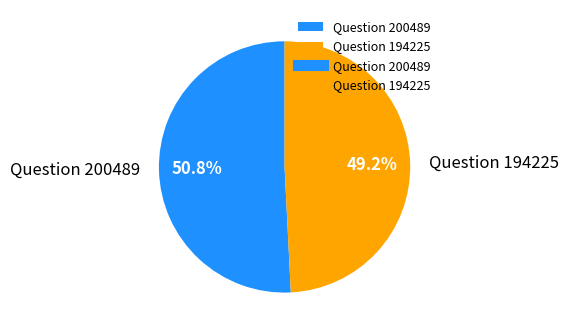

What is the majority slice?

Question 200489